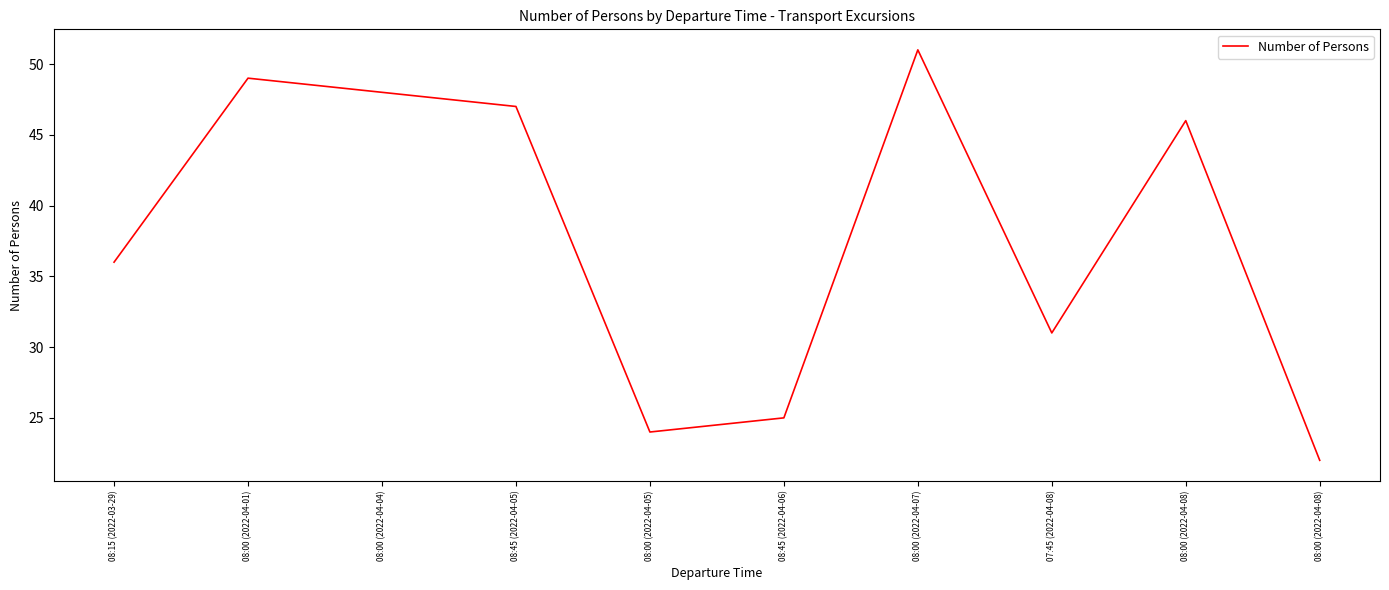

How many lines are shown in the chart?

1